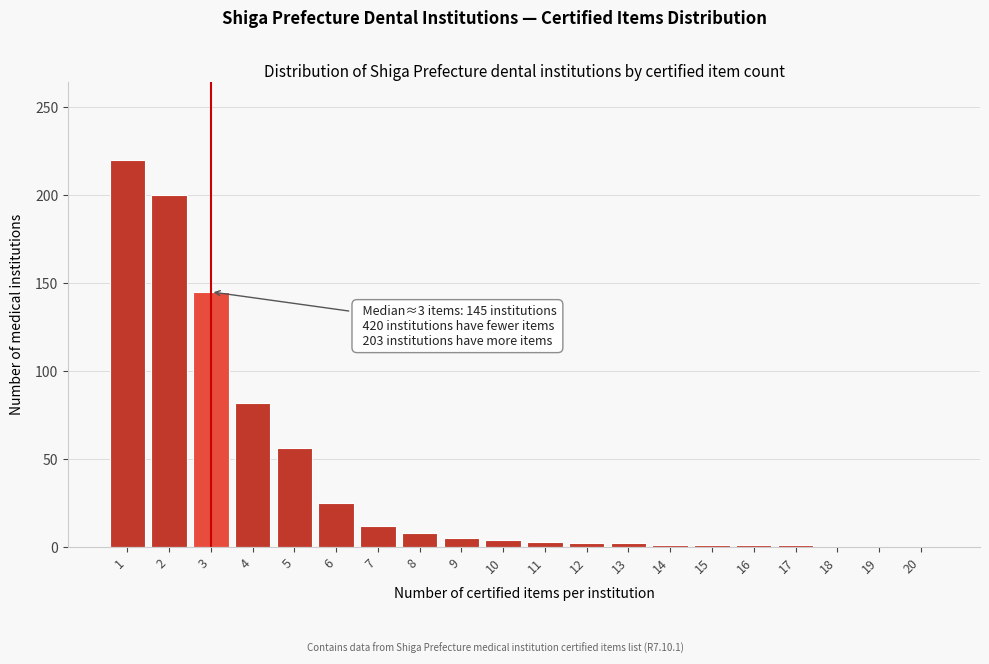

What is the sum of all values?

768